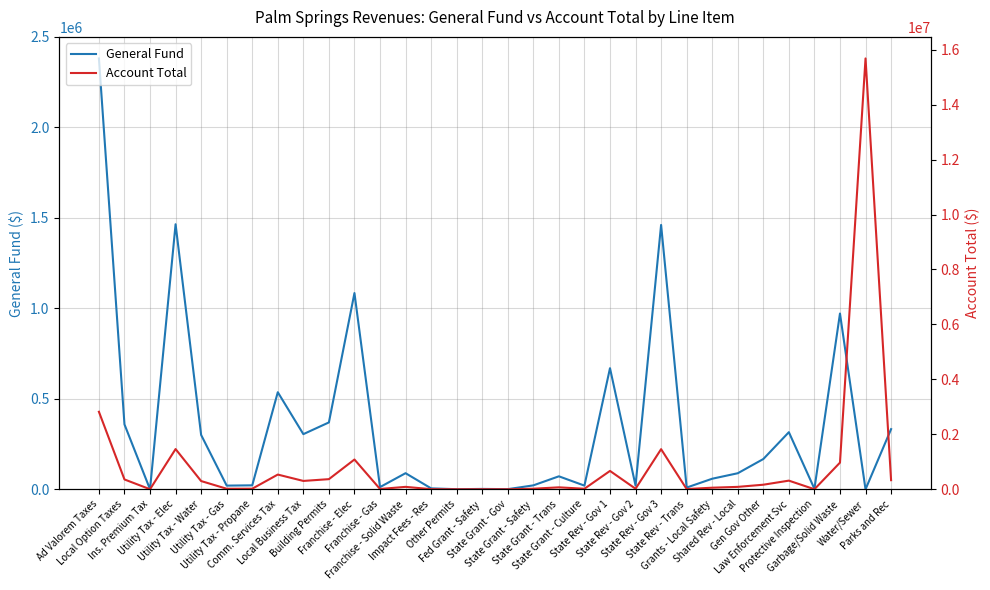

Does the chart have visible grid lines?

Yes